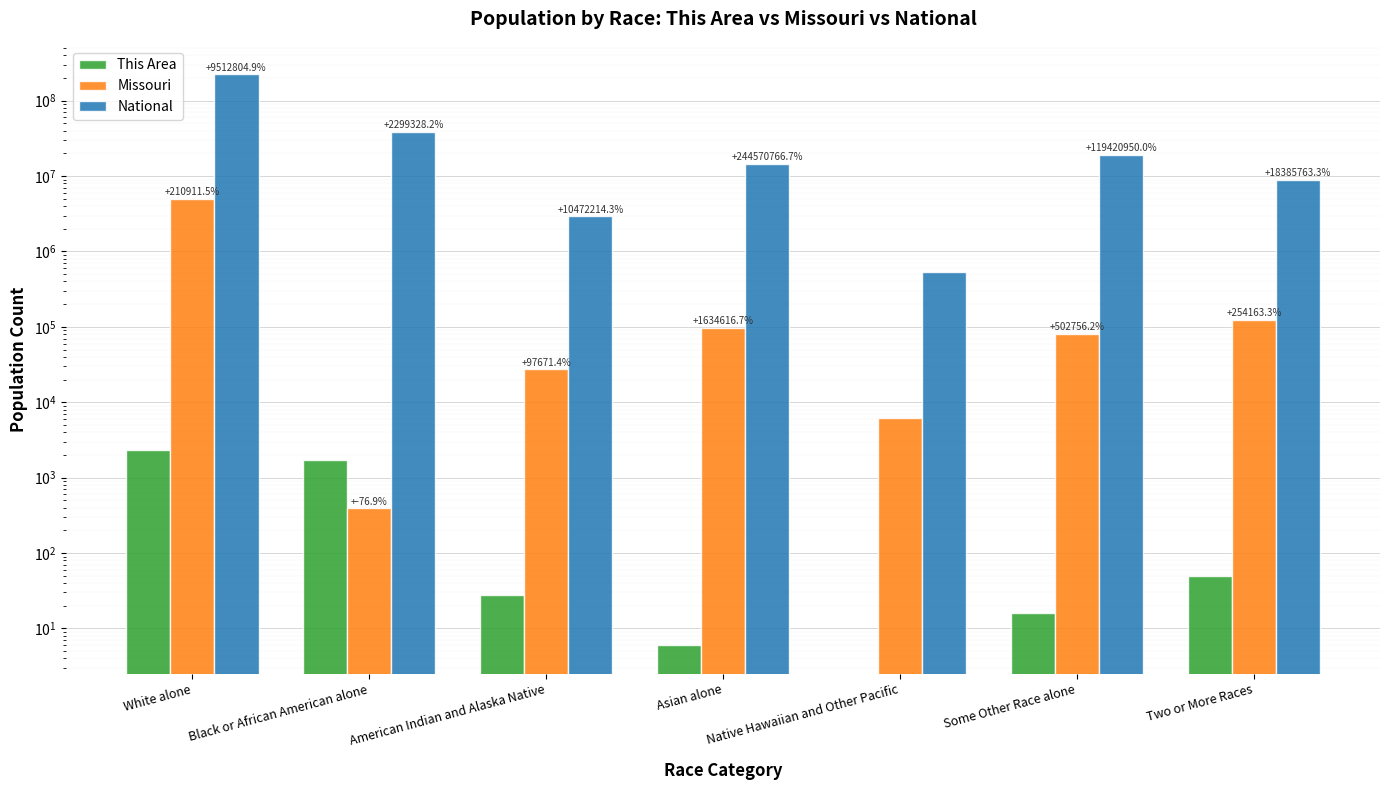

What is the label of the 1st bar from the left?

White alone